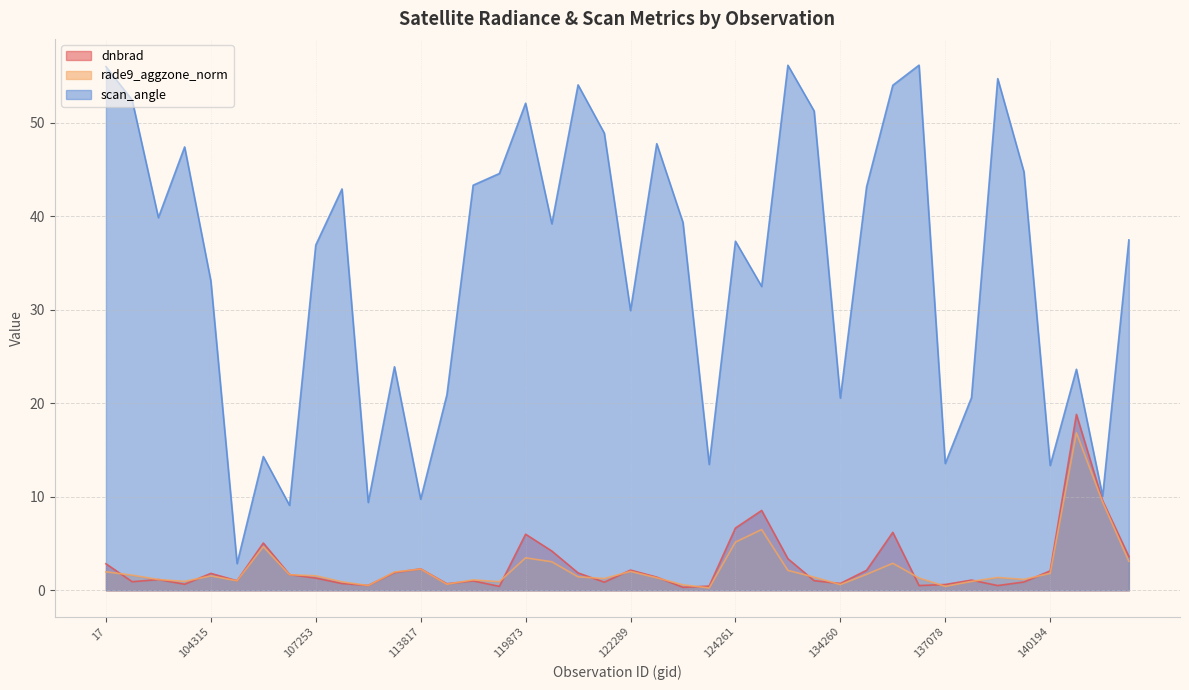

Is it true that scan_angle equals 56.2 at 136688?

True